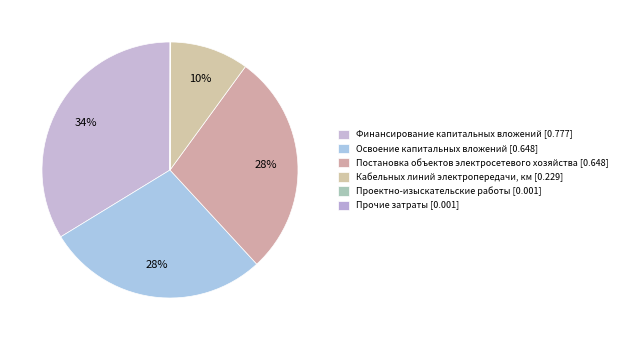

Does any single category account for the majority?

No